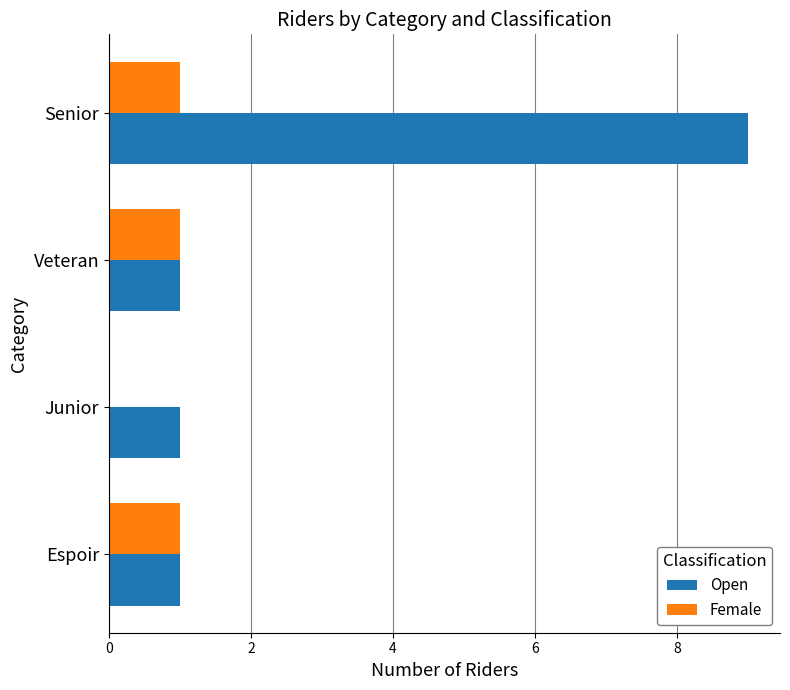

Which series has the largest total across all categories?

Open